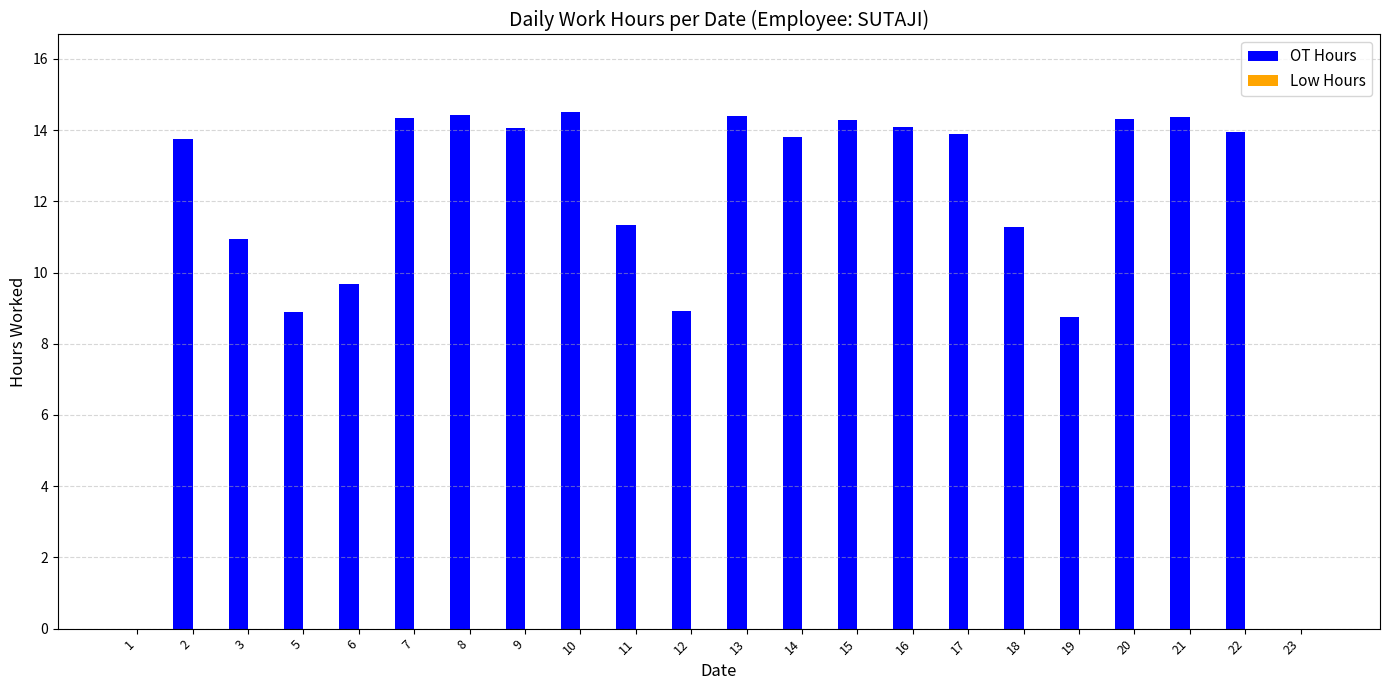

Approximately how many times larger is the value at 3 compared to 21?

0.8